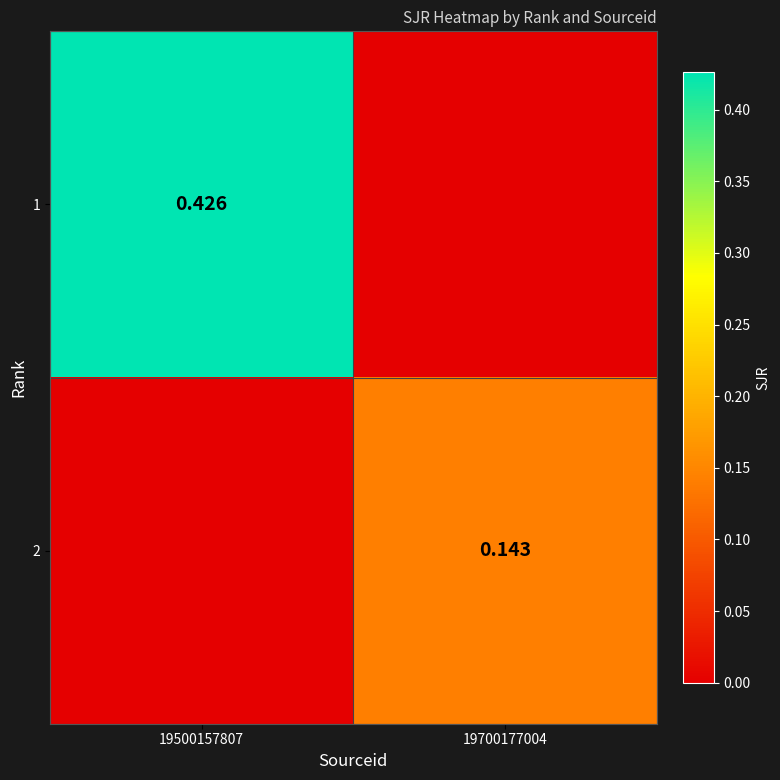

At 19500157807, list the series in order from smallest to largest.

2, 1